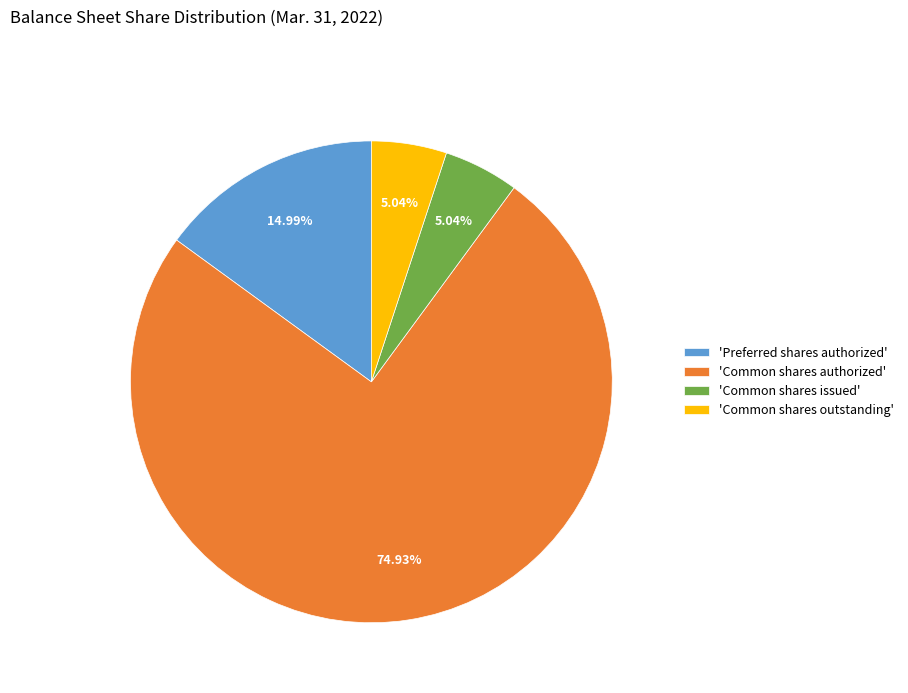

Which slice represents more than half of the pie?

'Common shares authorized'